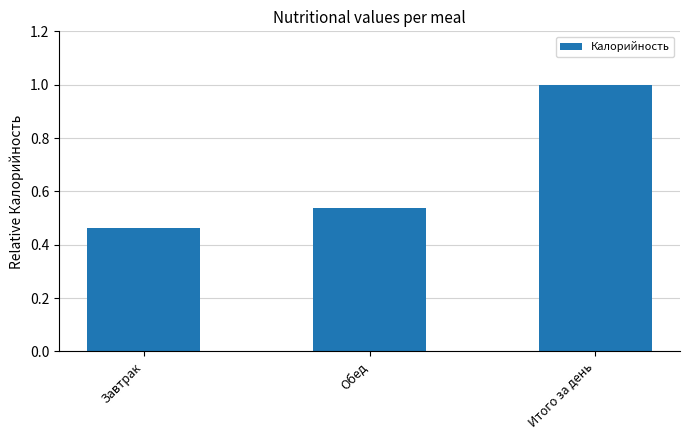

How many data points does each series have?

3